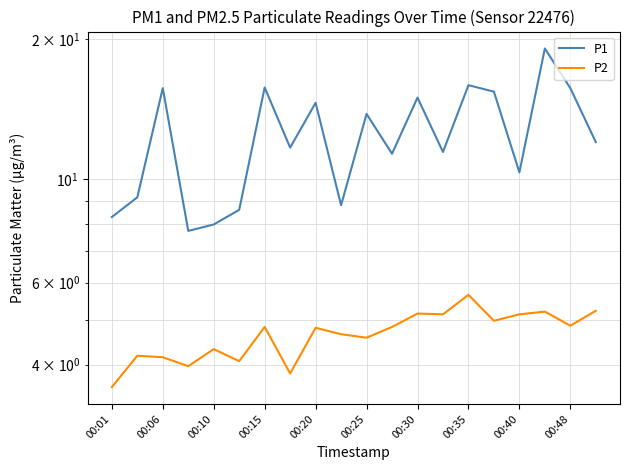

In P1, how many points are higher than both neighbors (excluding endpoints)?

7